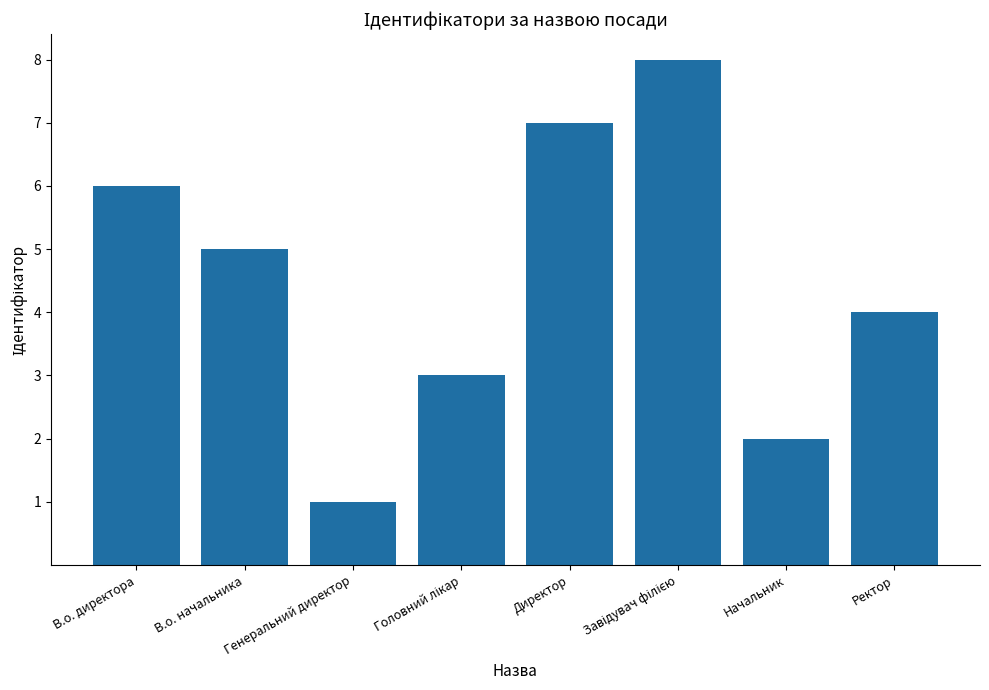

What is the sum of all values?

36